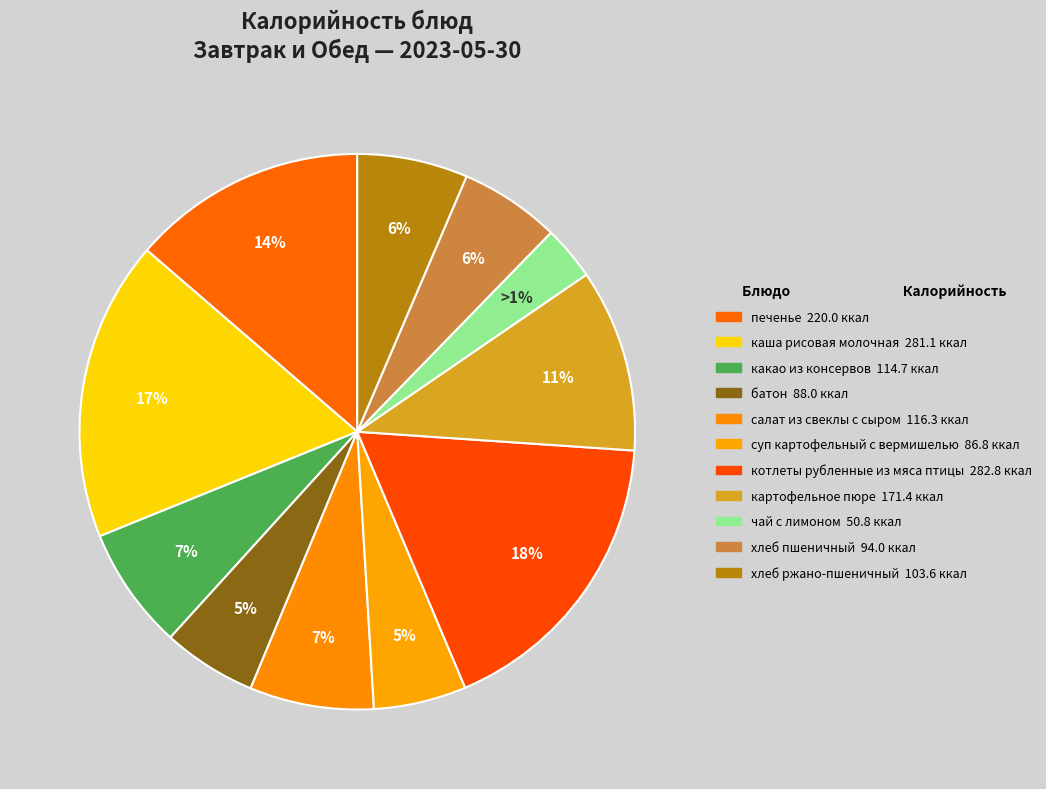

How many segments does this pie chart have?

11